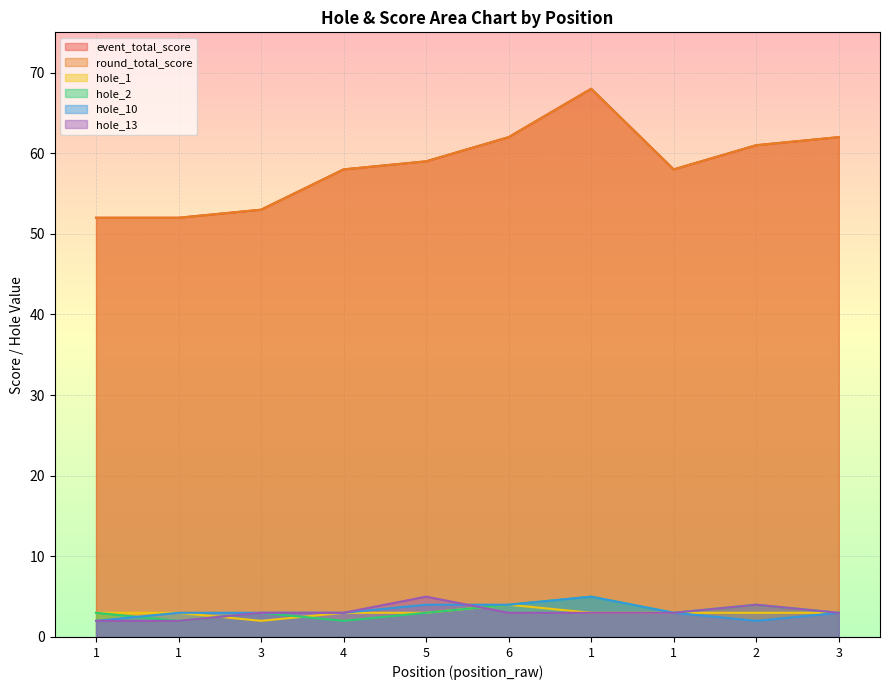

At which label does hole_1 reach its minimum?

3